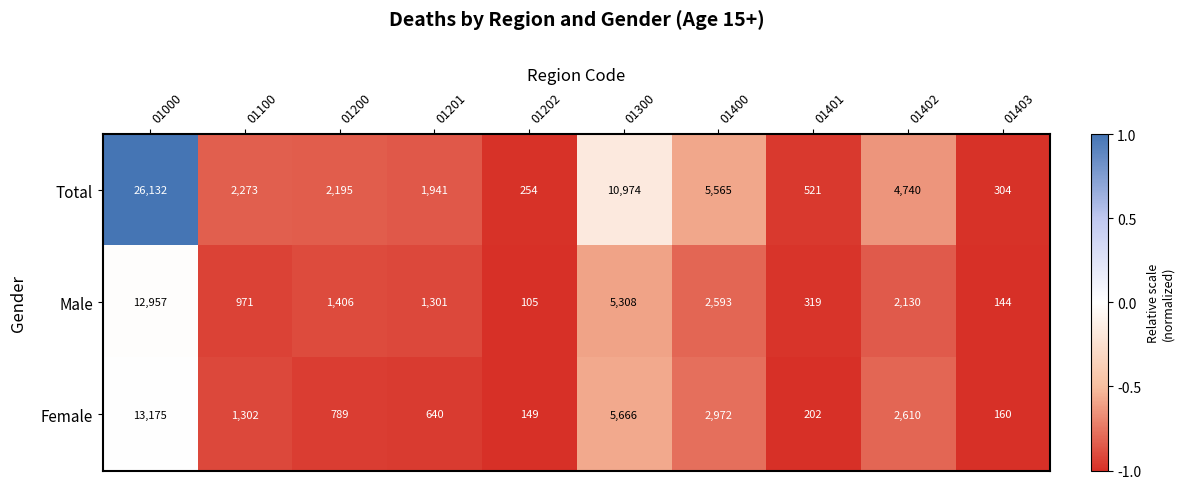

How many categories are shown in the chart?

10